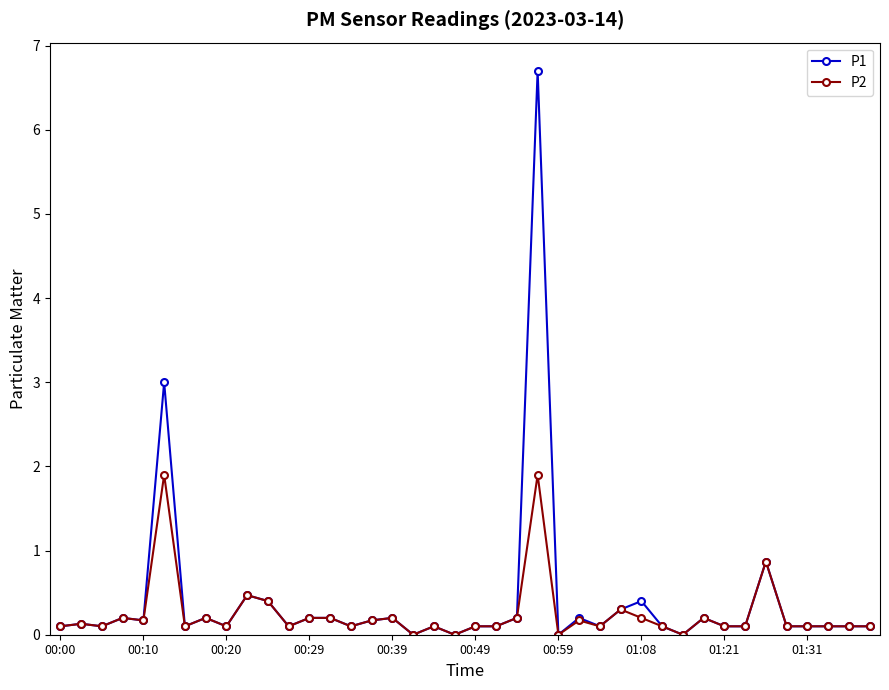

Which series has the largest total across all categories?

P1